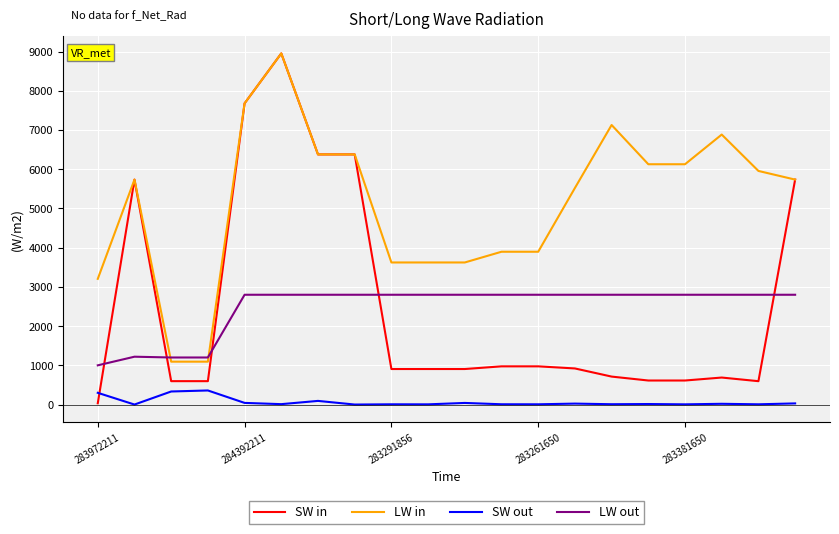

Which series has the widest spread of values?

SW in